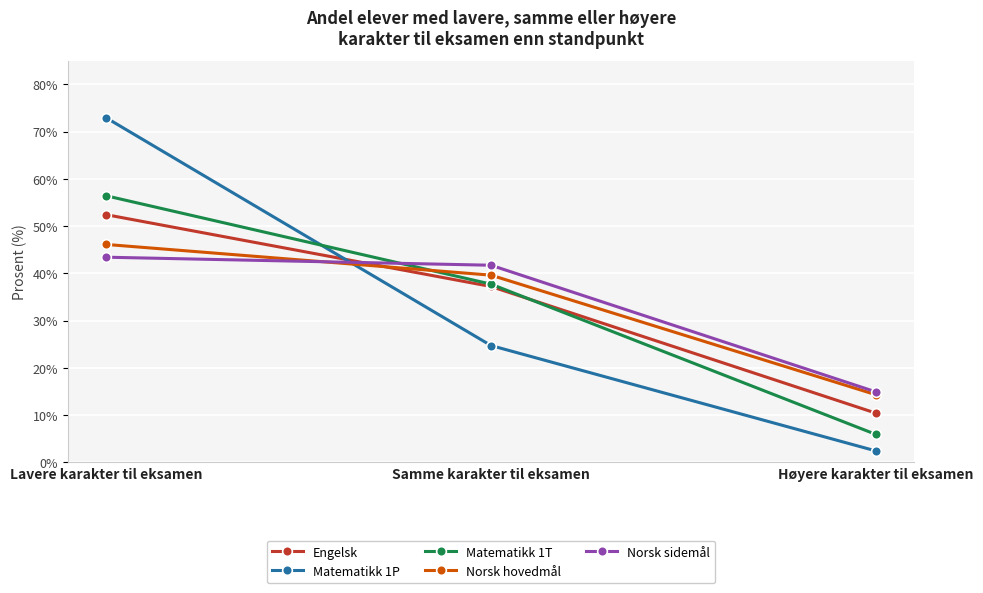

True or false: Norsk hovedmål has a value of 22.9 at Samme karakter til eksamen.

False